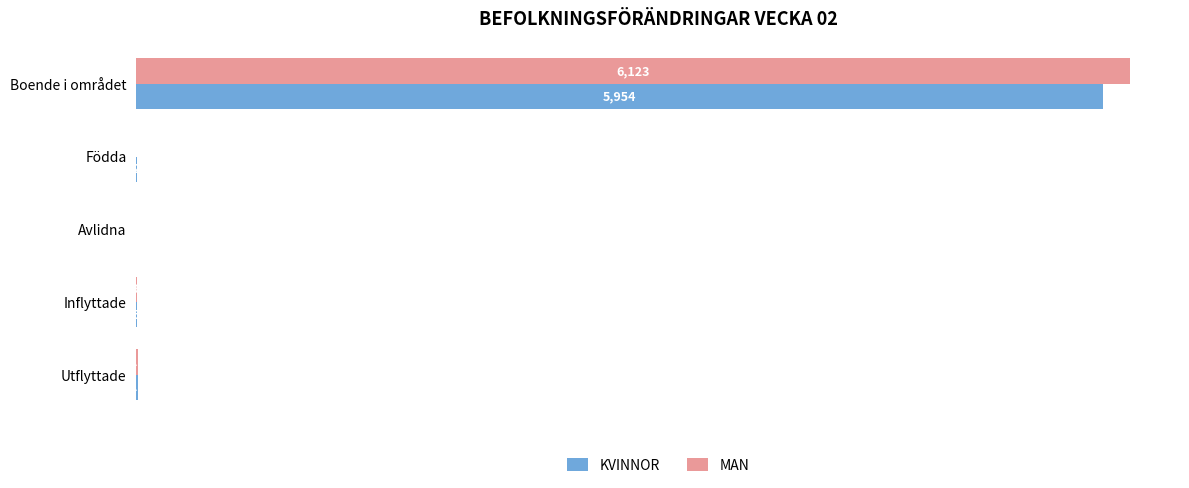

Which category has the highest value in the MAN series?

Boende i området